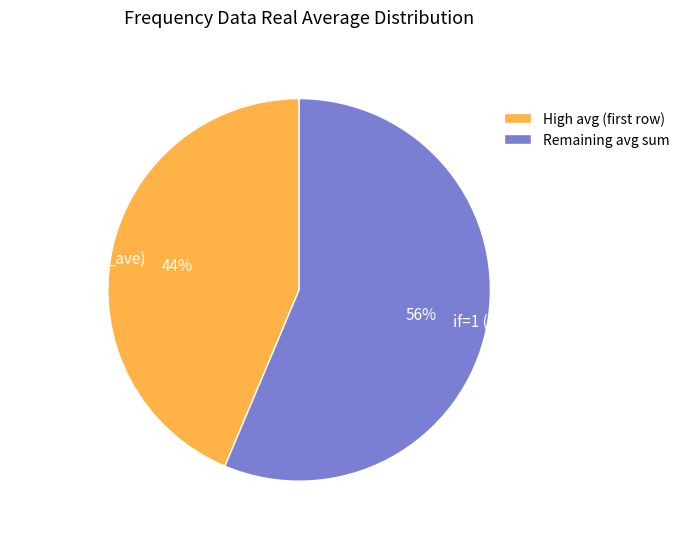

Between if=1 (low real_ave) and if=1 (high real_ave), which is larger?

if=1 (low real_ave)